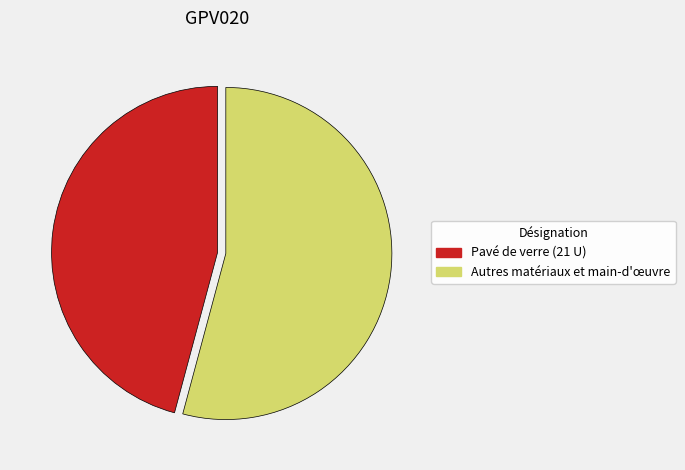

Do Pavé de verre (21 U) and Autres matériaux et main-d'œuvre together represent more than half of the pie?

Yes